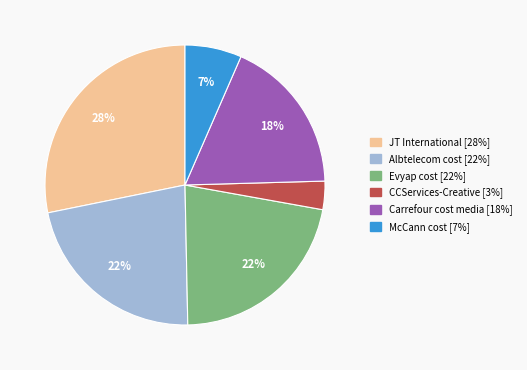

Does Evyap cost represent more than half of the total?

No